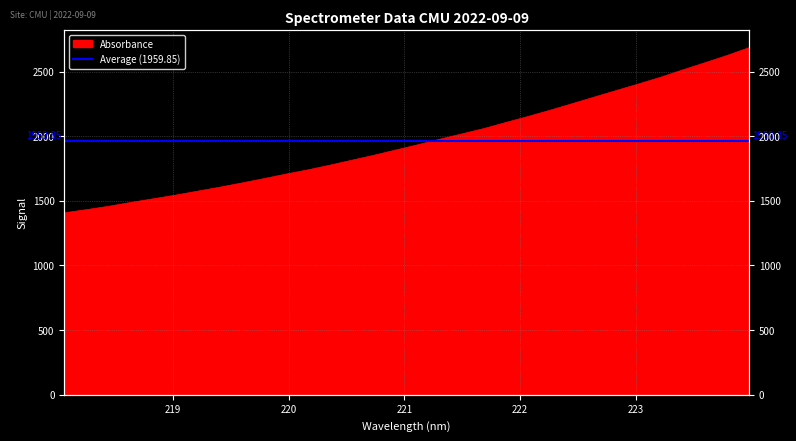

Which category has the lowest value across all series?

218.0596